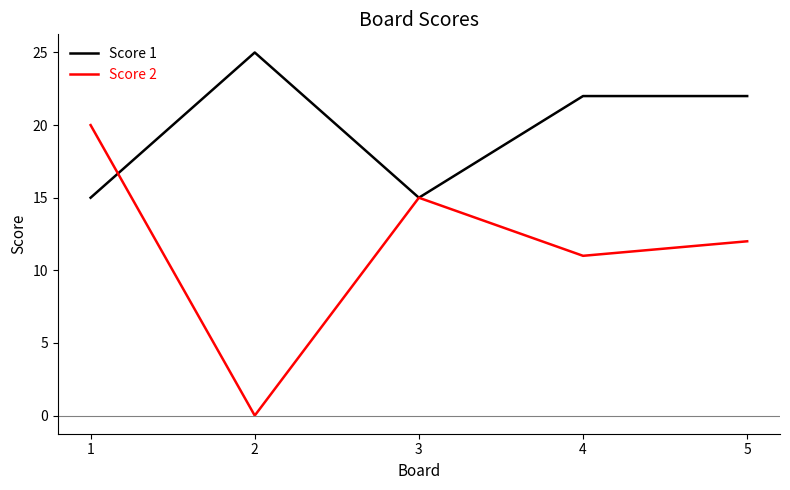

What is the difference between the highest and lowest values at 5?

10